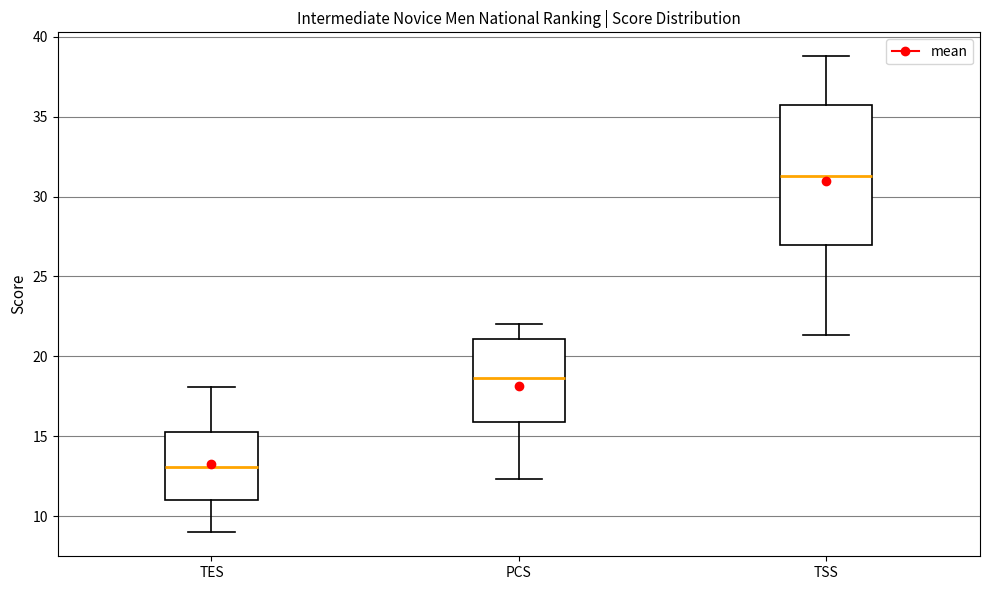

Comparing the boxes themselves (not the whiskers), which one is the tallest?

TSS